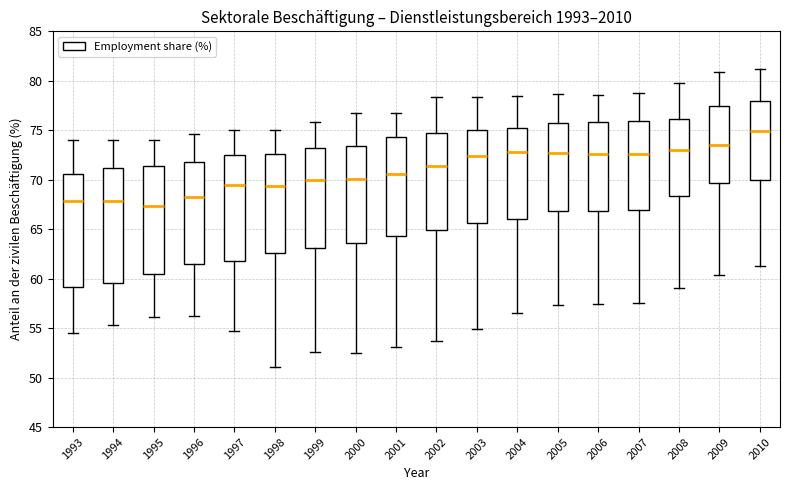

Reading left to right, read every box against the y-axis: the position of its median line, the range the box covers, and the ends of its whiskers. The values are not printed on the chart, so give them approximately, as read against the axis.

1993: median 68.0, box 59.0 to 70.5, whiskers 54.5 to 74.0
1994: median 68.0, box 59.5 to 71.0, whiskers 55.5 to 74.0
1995: median 67.5, box 60.5 to 71.5, whiskers 56.0 to 74.0
1996: median 68.5, box 61.5 to 72.0, whiskers 56.0 to 74.5
1997: median 69.5, box 61.5 to 72.5, whiskers 54.5 to 75.0
1998: median 69.5, box 62.5 to 72.5, whiskers 51.0 to 75.0
1999: median 70.0, box 63.0 to 73.0, whiskers 52.5 to 76.0
2000: median 70.0, box 63.5 to 73.5, whiskers 52.5 to 77.0
2001: median 70.5, box 64.5 to 74.5, whiskers 53.0 to 76.5
2002: median 71.5, box 65.0 to 74.5, whiskers 53.5 to 78.5
2003: median 72.5, box 65.5 to 75.0, whiskers 55.0 to 78.5
2004: median 73.0, box 66.0 to 75.0, whiskers 56.5 to 78.5
2005: median 72.5, box 67.0 to 76.0, whiskers 57.5 to 78.5
2006: median 72.5, box 67.0 to 76.0, whiskers 57.5 to 78.5
2007: median 72.5, box 67.0 to 76.0, whiskers 57.5 to 79.0
2008: median 73.0, box 68.5 to 76.0, whiskers 59.0 to 80.0
2009: median 73.5, box 69.5 to 77.5, whiskers 60.5 to 81.0
2010: median 75.0, box 70.0 to 78.0, whiskers 61.0 to 81.0